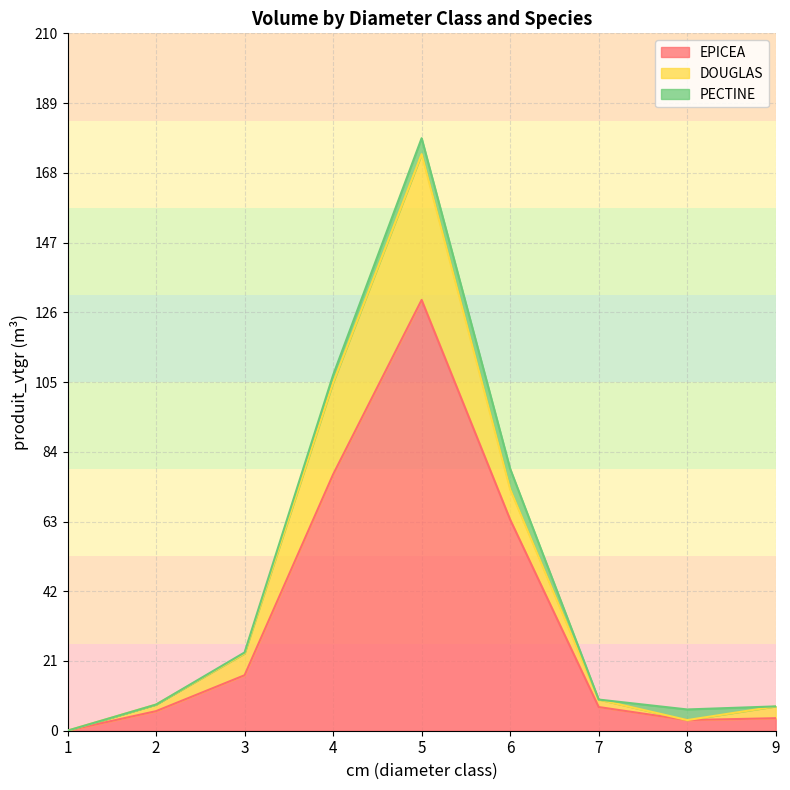

Where is the first local minimum for PECTINE?

7